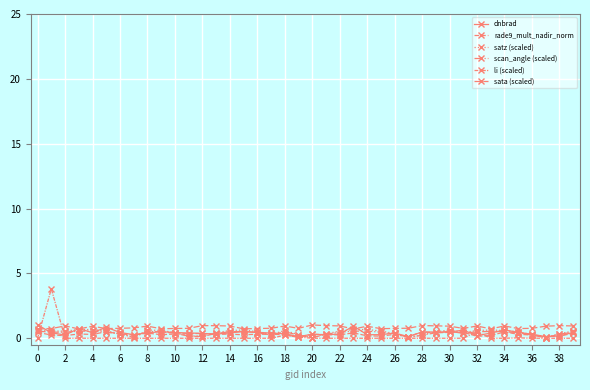

Count the number of data series in this chart.

6